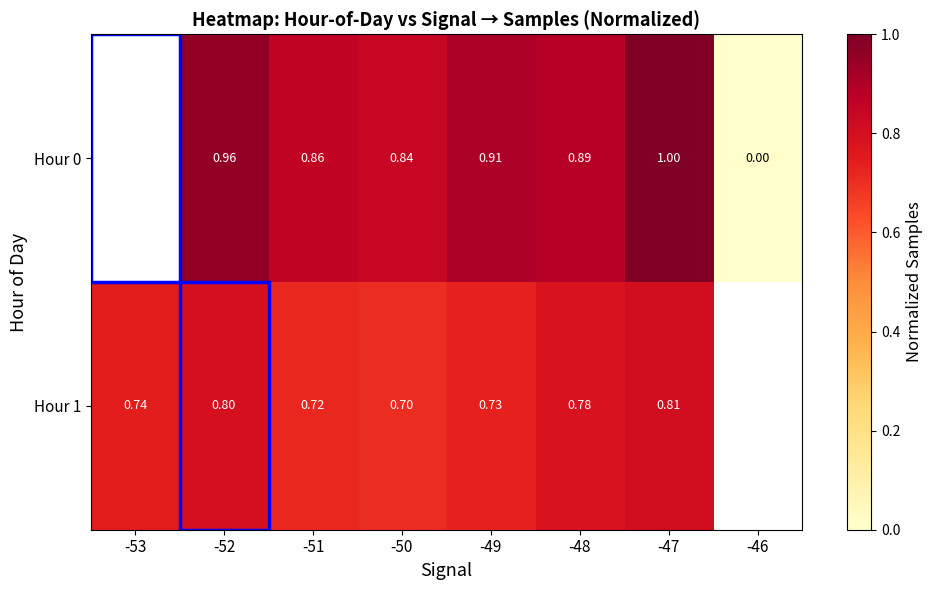

Which category has the lowest value across all series?

-46